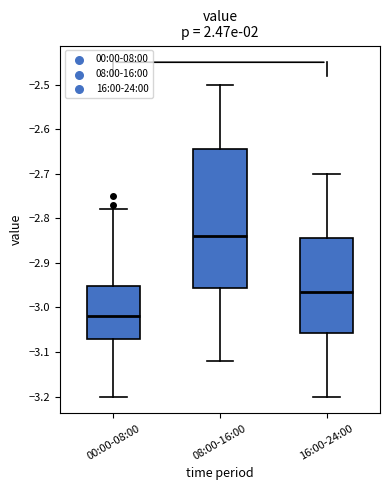

Which box's median line is the lowest?

00:00-08:00